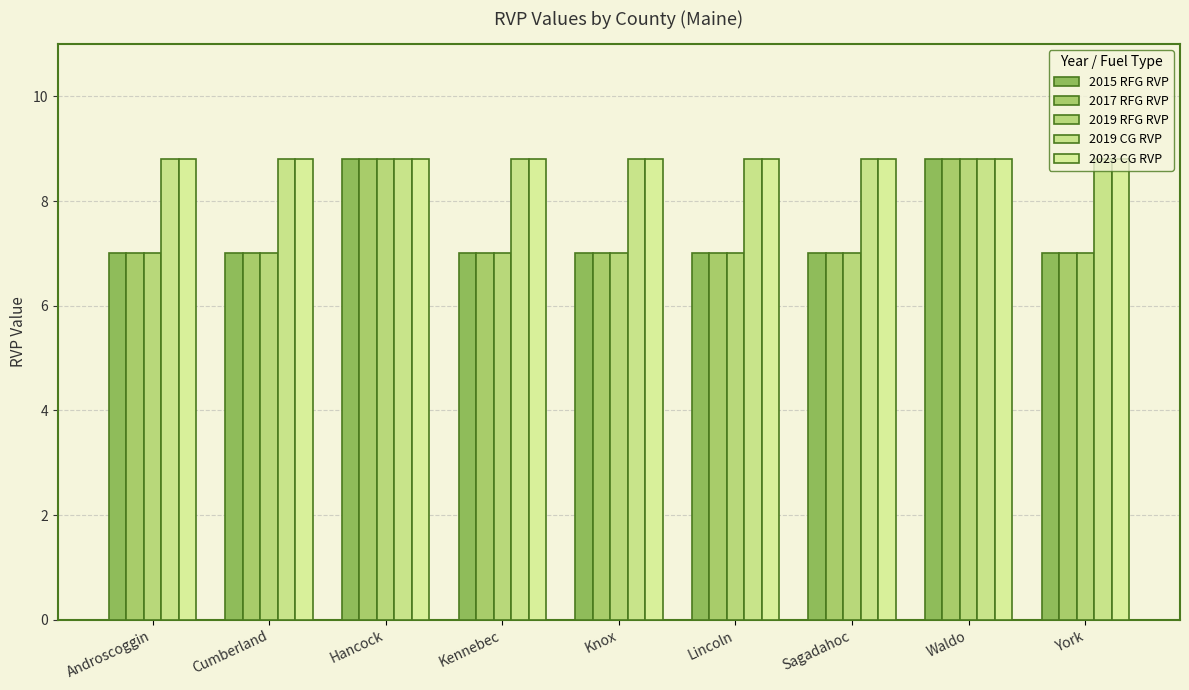

Between Hancock and Androscoggin, which is larger?

Hancock